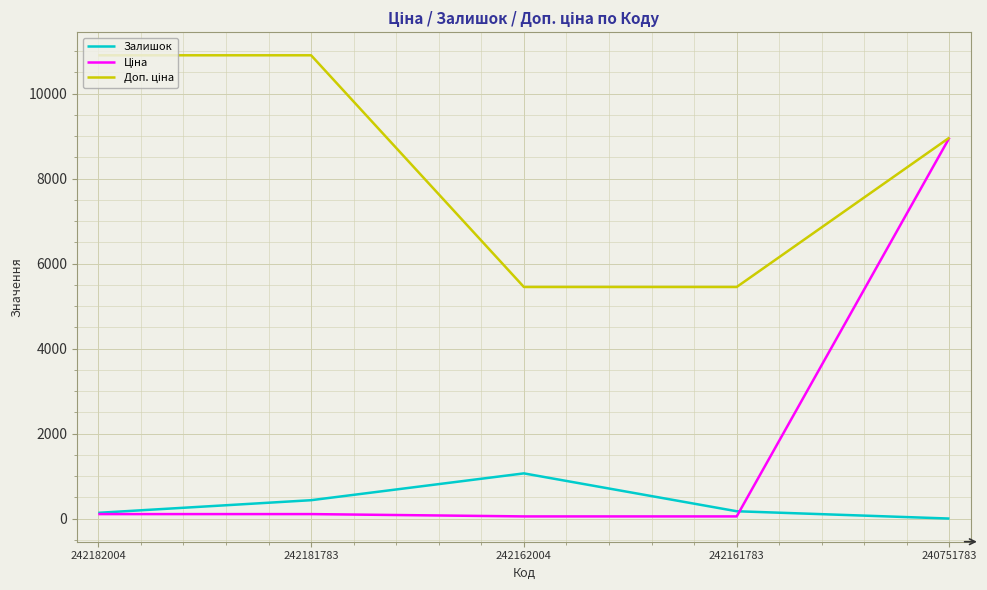

At which category is the sum across all series the highest?

240751783